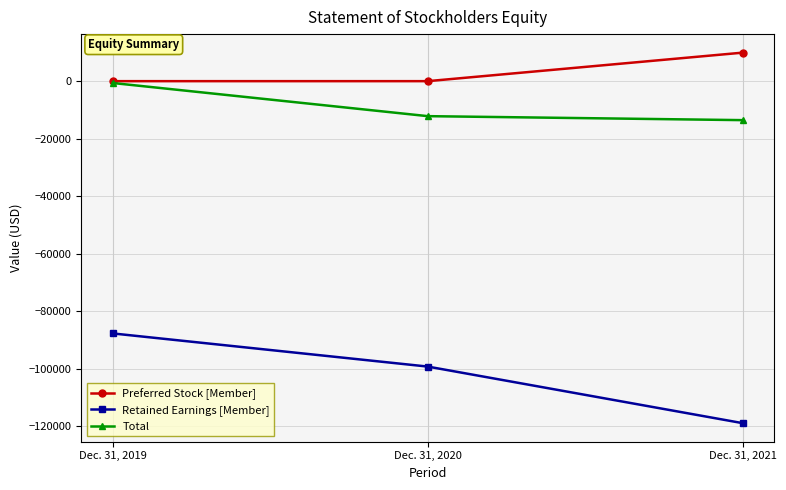

True or false: Total has a value of -13480 at Dec. 31, 2021.

True